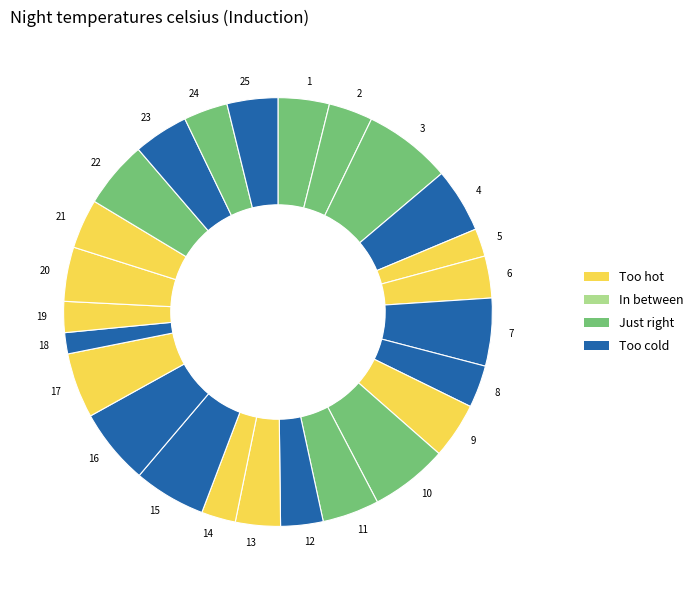

What is the ratio of the value at 19 to the value at 21?

0.6